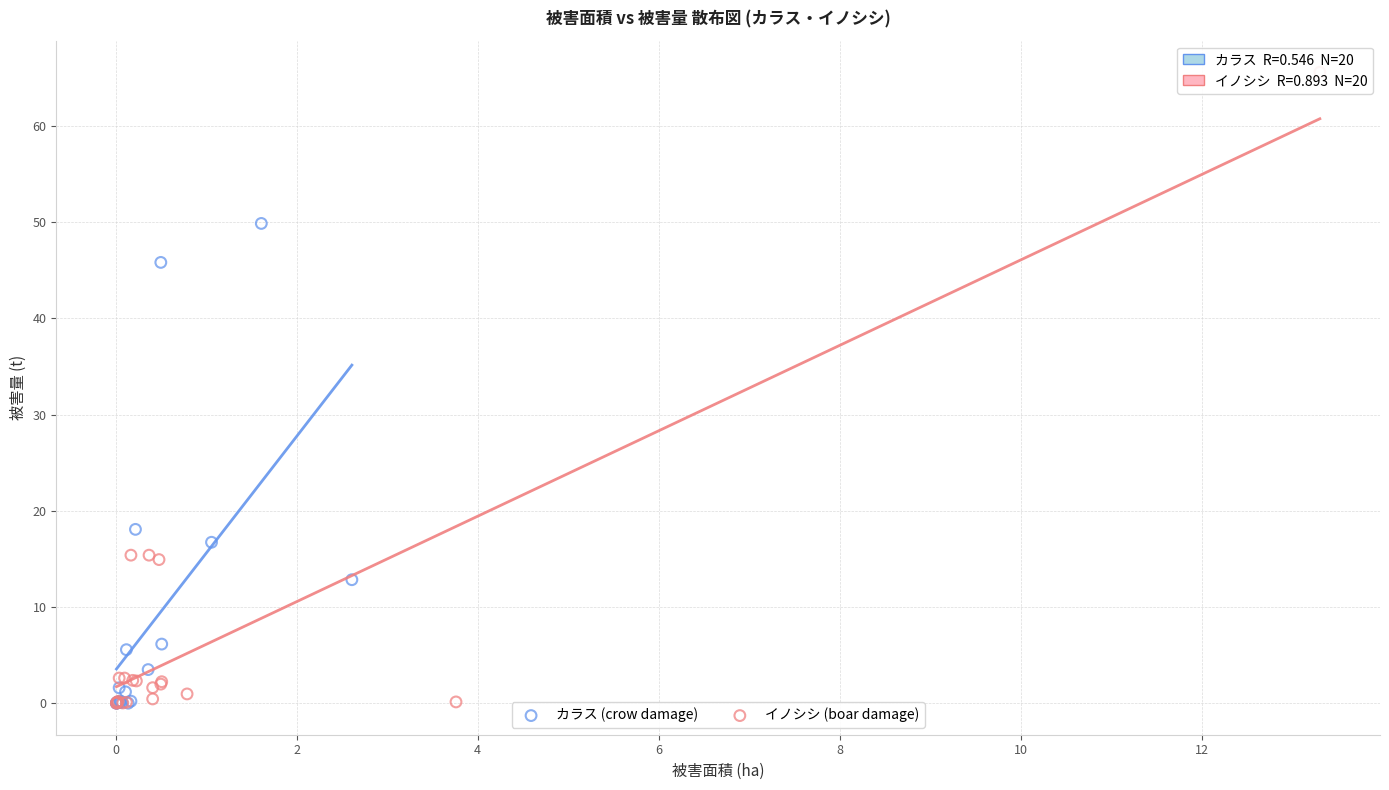

What are all the series names shown in the legend?

カラス (crow damage), イノシシ (boar damage)